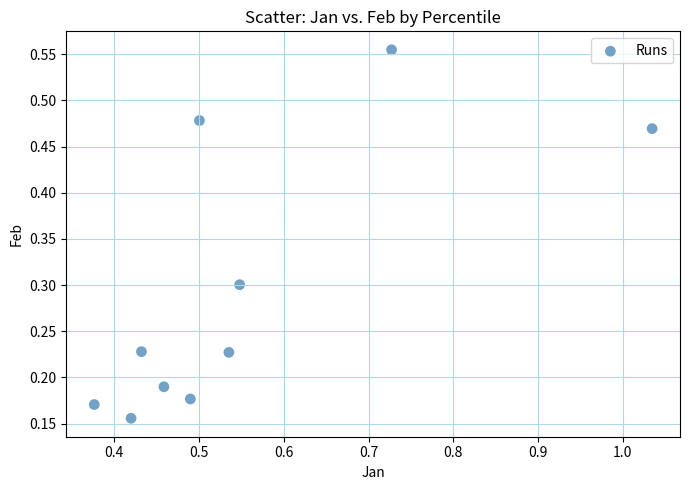

What is the range of X values (max minus min)?

0.7